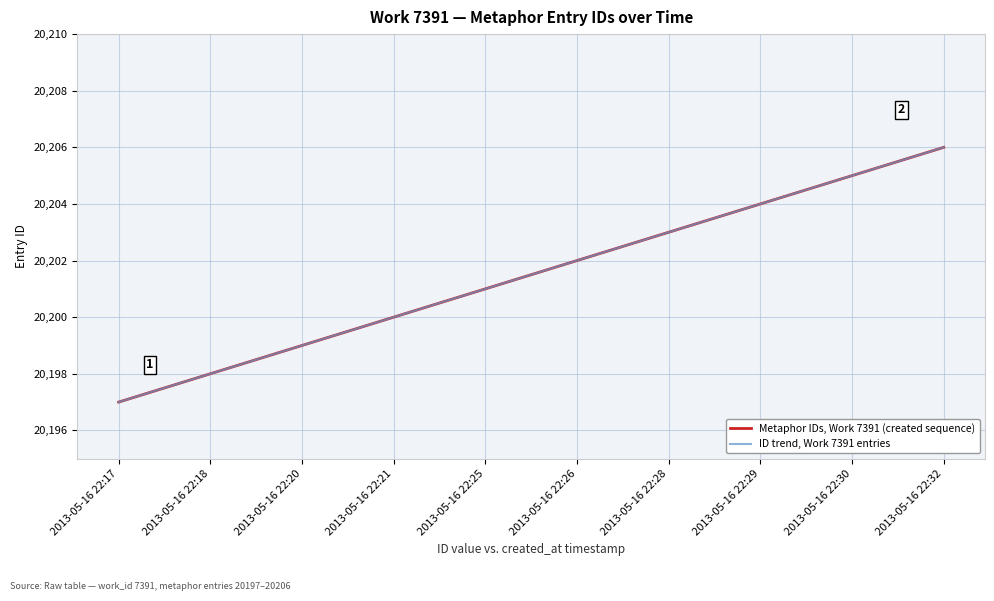

Reading left to right, extract all data points from this chart.

Metaphor IDs, Work 7391 (created sequence): 2013-05-16 22:17=20197	2013-05-16 22:18=20198	2013-05-16 22:20=20199	2013-05-16 22:21=20200	2013-05-16 22:25=20201	2013-05-16 22:26=20202	2013-05-16 22:28=20203	2013-05-16 22:29=20204	2013-05-16 22:30=20205	2013-05-16 22:32=20206
ID trend, Work 7391 entries: 2013-05-16 22:17=20197	2013-05-16 22:18=20198	2013-05-16 22:20=20199	2013-05-16 22:21=20200	2013-05-16 22:25=20201	2013-05-16 22:26=20202	2013-05-16 22:28=20203	2013-05-16 22:29=20204	2013-05-16 22:30=20205	2013-05-16 22:32=20206